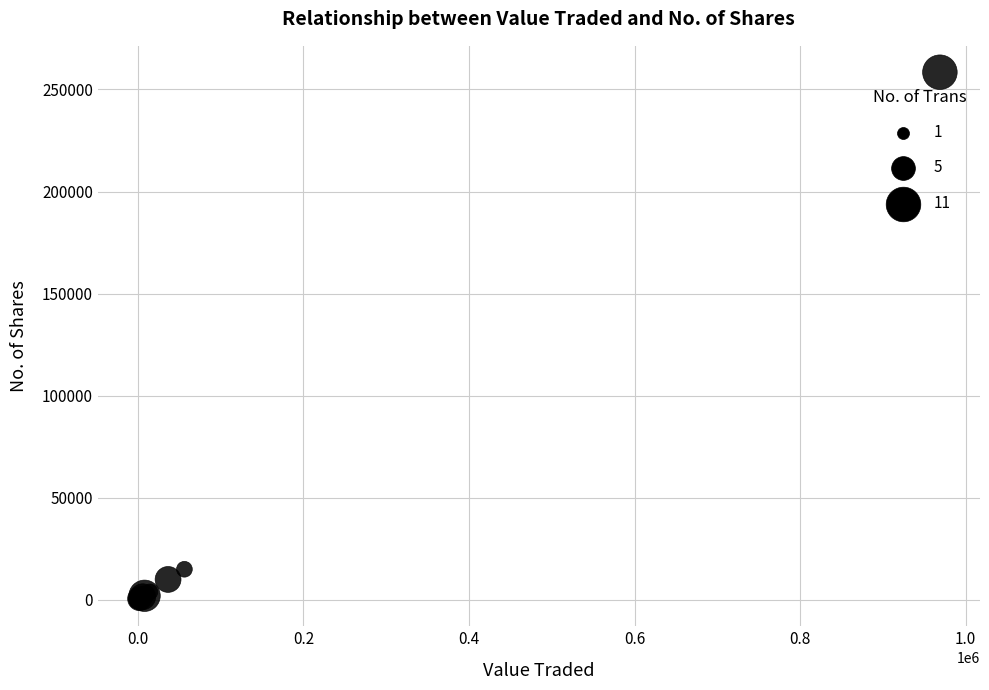

What Y value in the scatter plot is closest to 129229?

15000